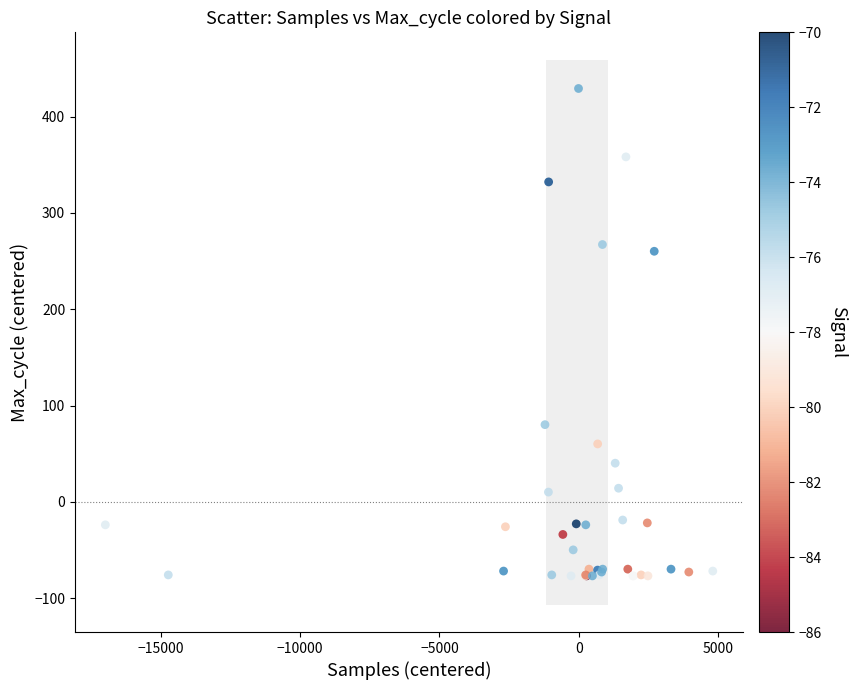

What Y value in the scatter plot is closest to 176?

260.2